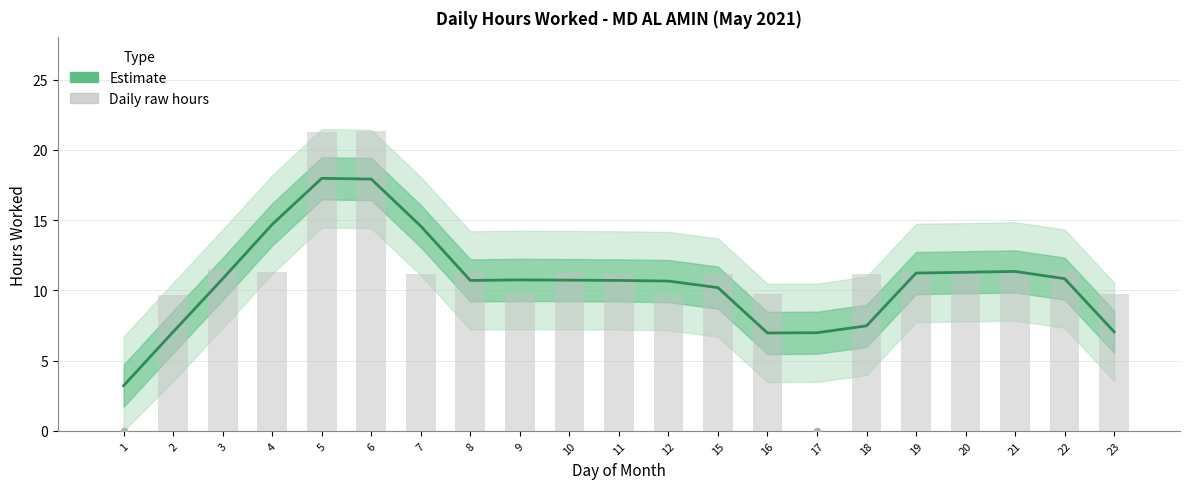

At which category is the sum across all series the highest?

6